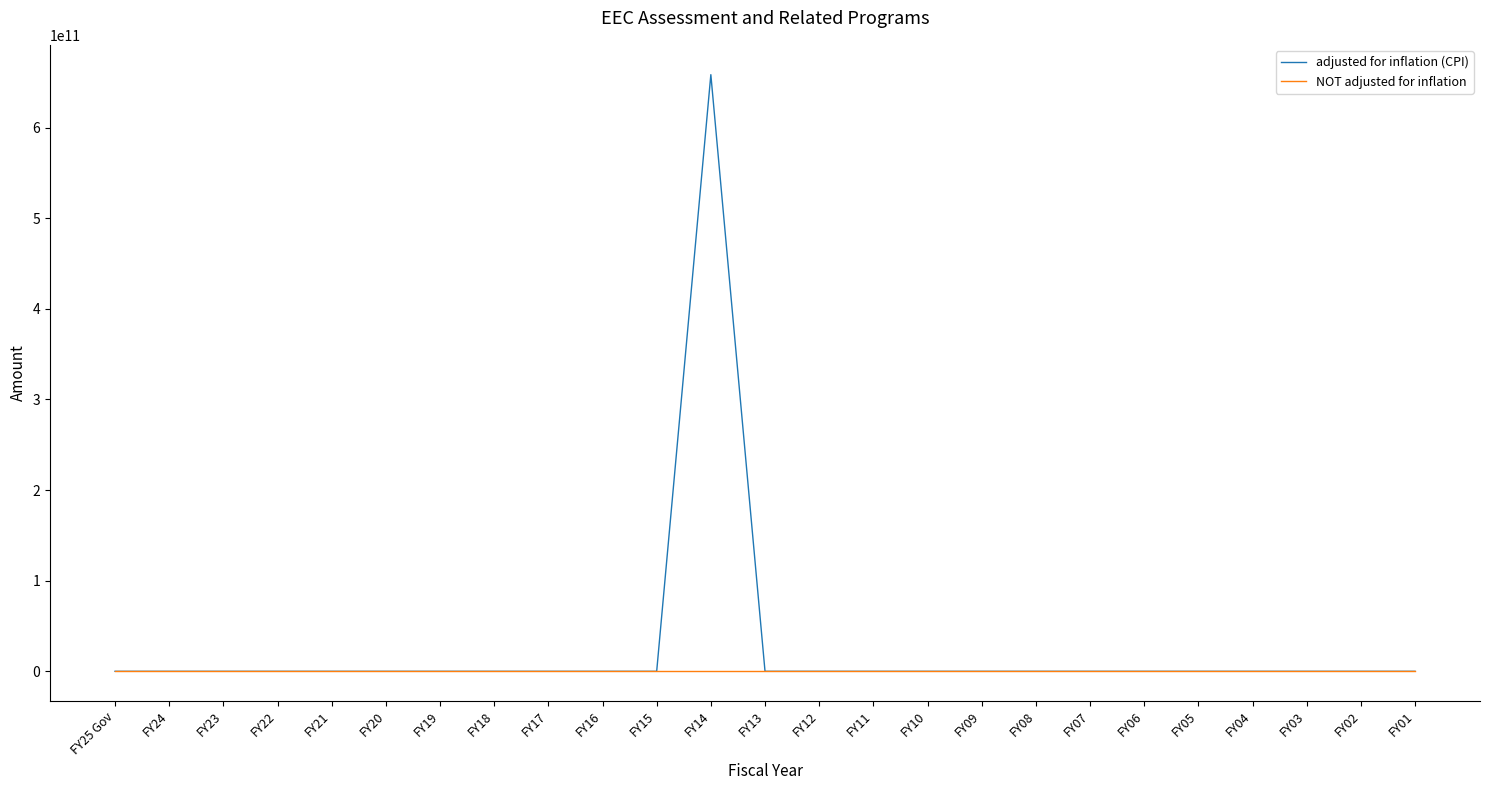

How many lines are shown in the chart?

2